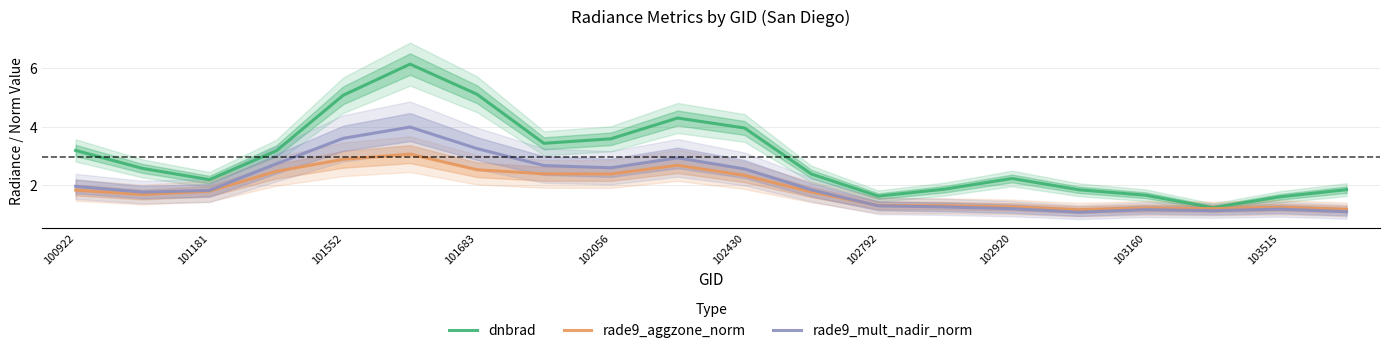

What is the sum of all rade9_mult_nadir_norm values?

41.0